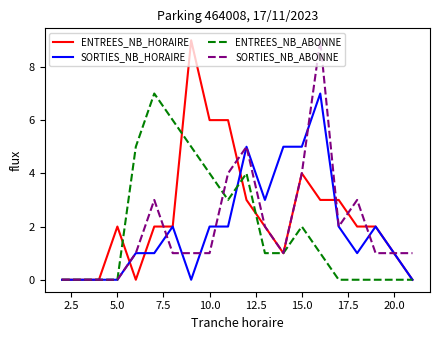

What is the greatest value displayed?

9